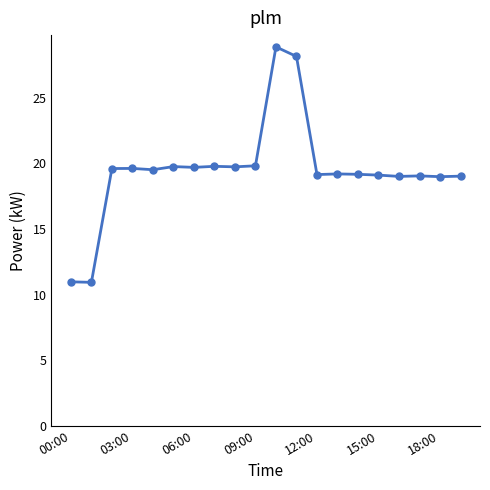

What is the difference between the maximum and minimum values?

18.0